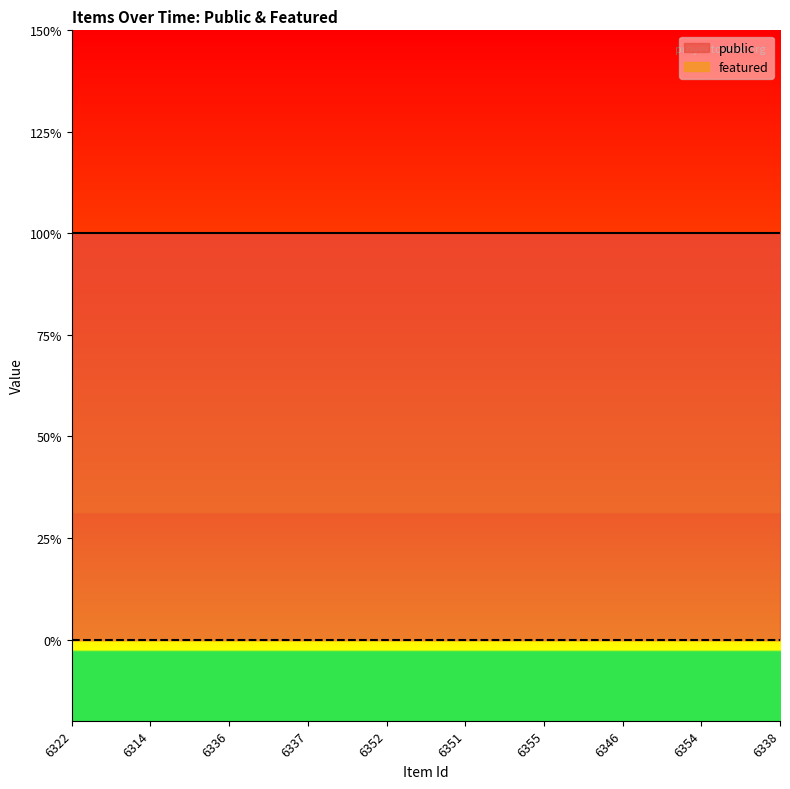

True or false: public has a value of 1 at 6352.

True